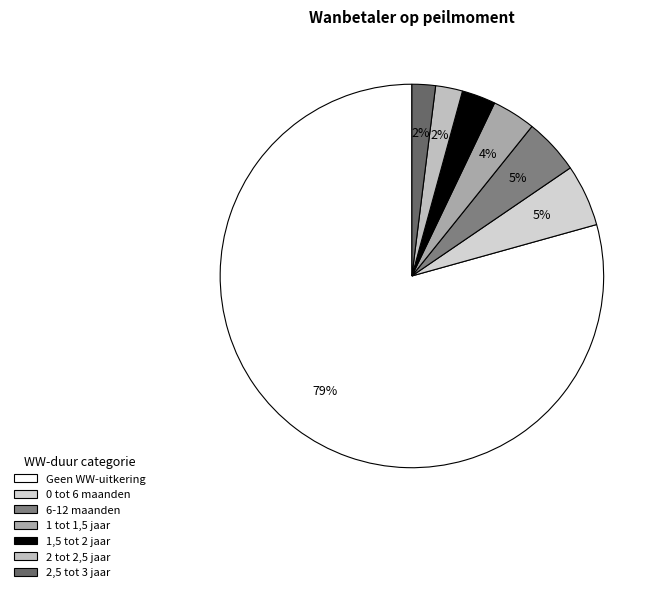

What portion of the pie excludes 2 tot 2,5 jaar?

97.7%